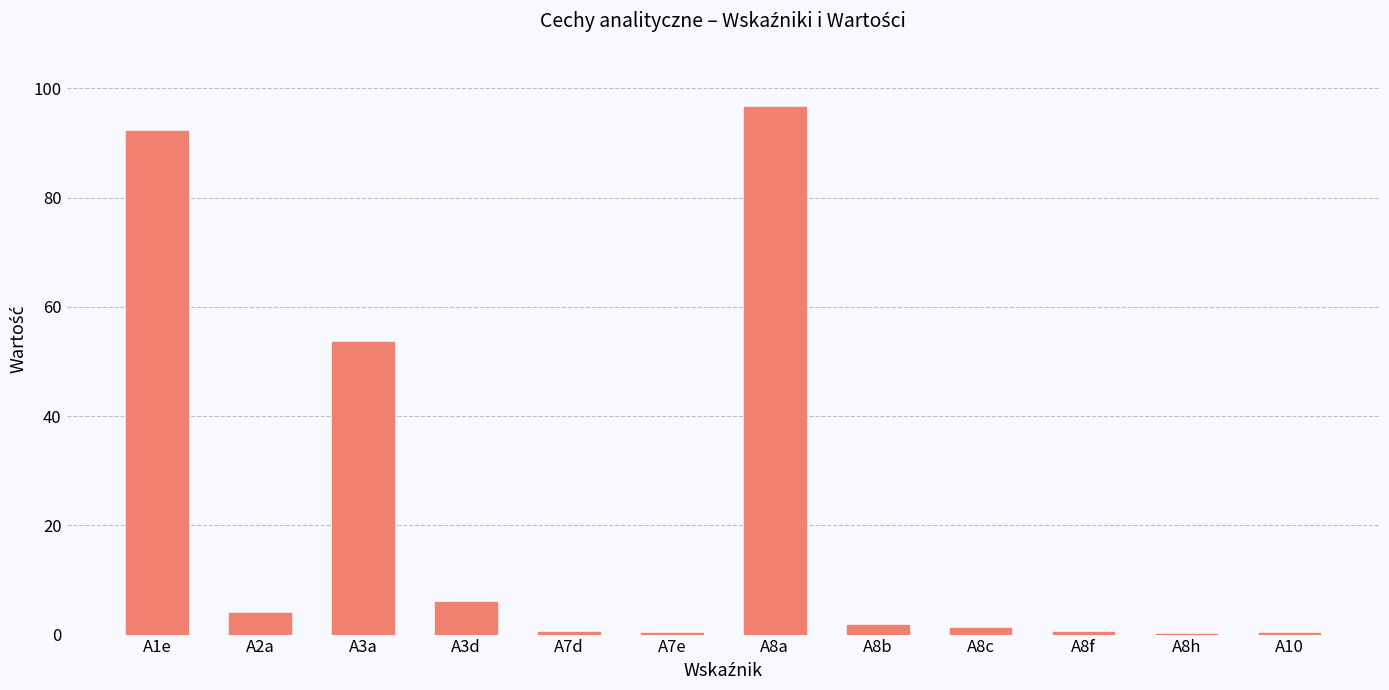

The chart shows a value of 0.4 at A7d. True or false?

True